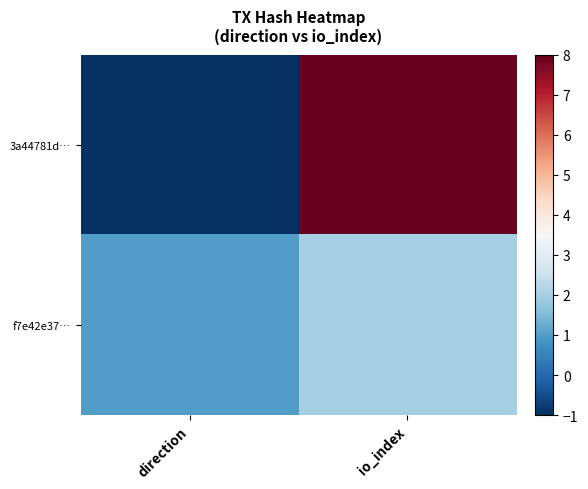

Reading left to right, transcribe all the data shown in this chart.

3a44781d…: direction=-1	io_index=8
f7e42e37…: direction=1	io_index=2